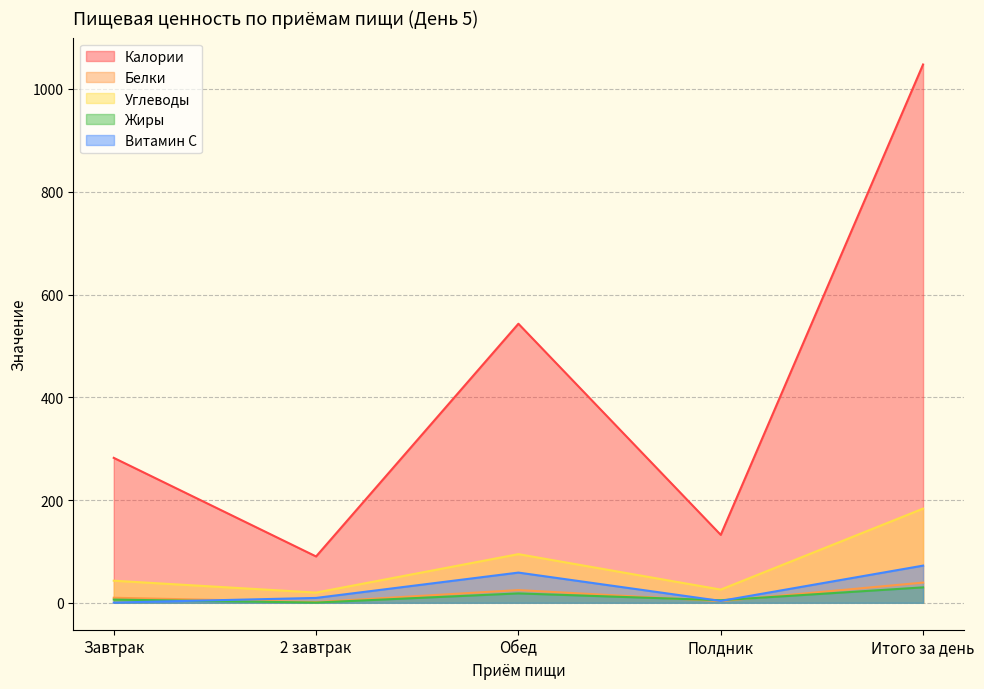

At which label is Витамин С closest to 36?

Обед